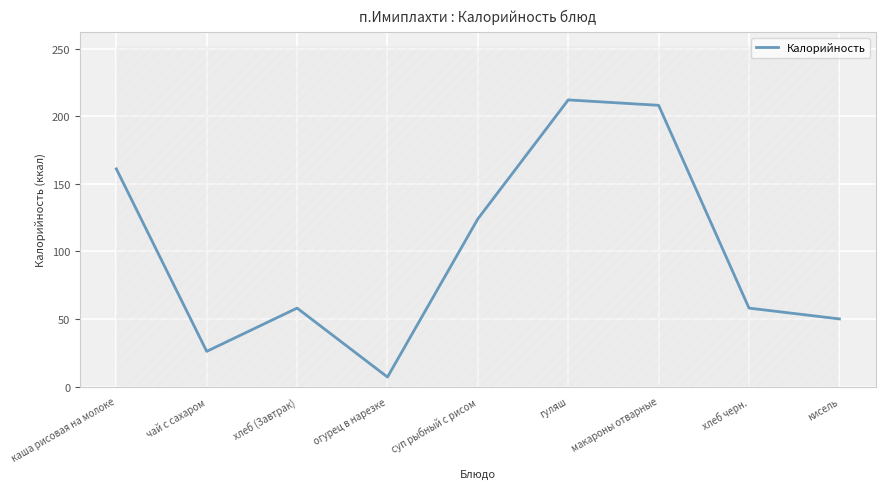

How many lines are shown in the chart?

1